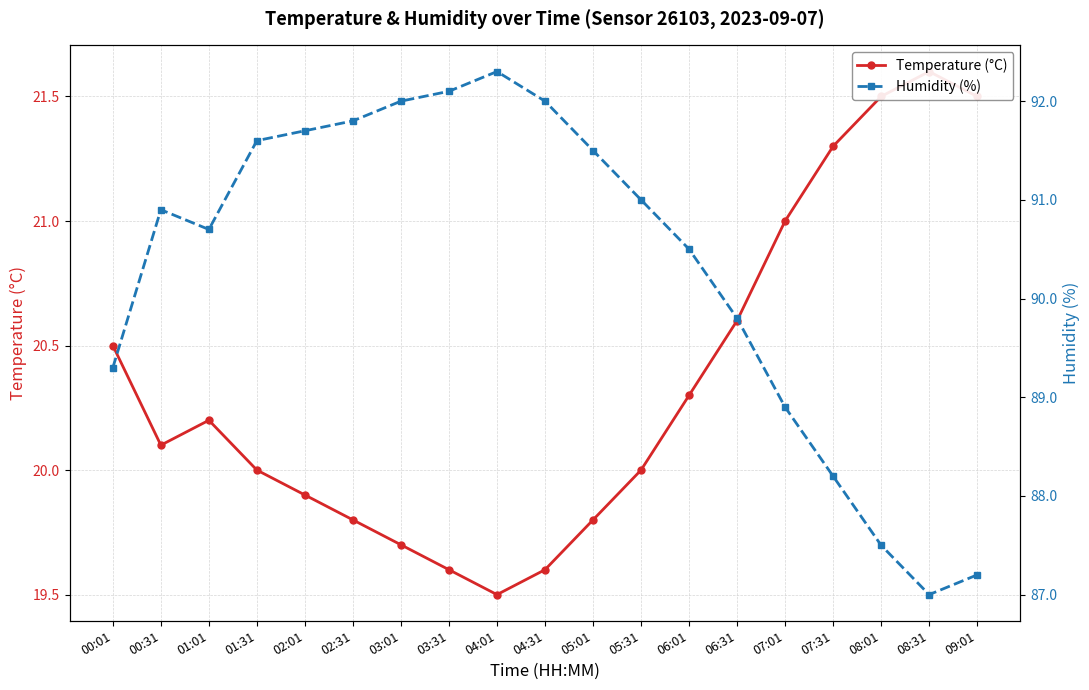

Which series has the largest total across all categories?

Humidity (%)